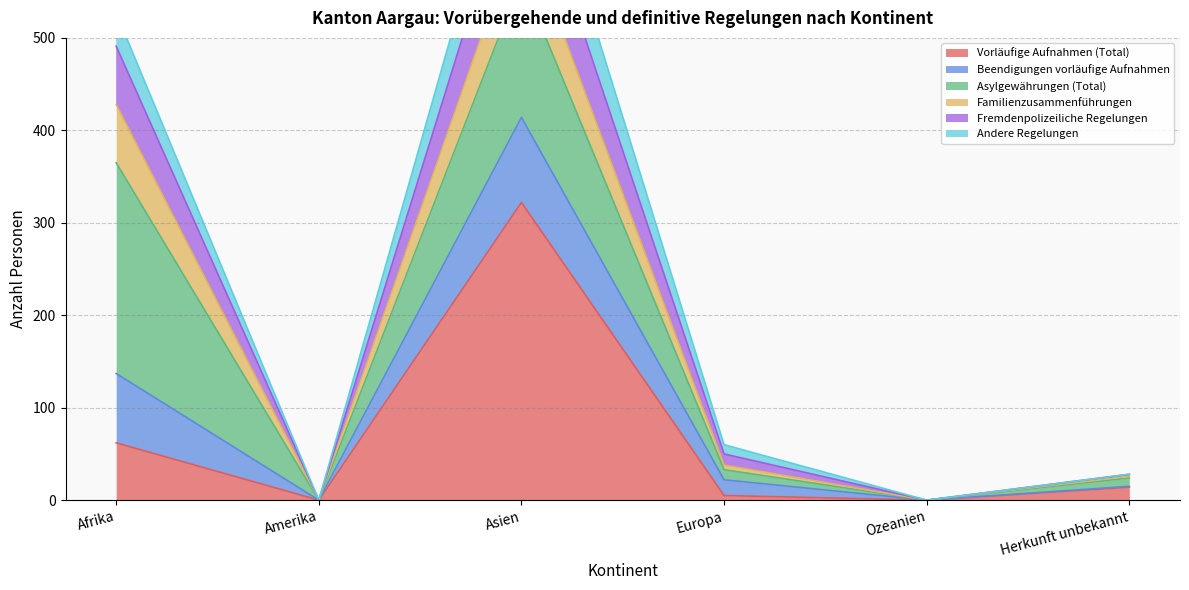

At which category does the chart reach its peak across all series?

Asien